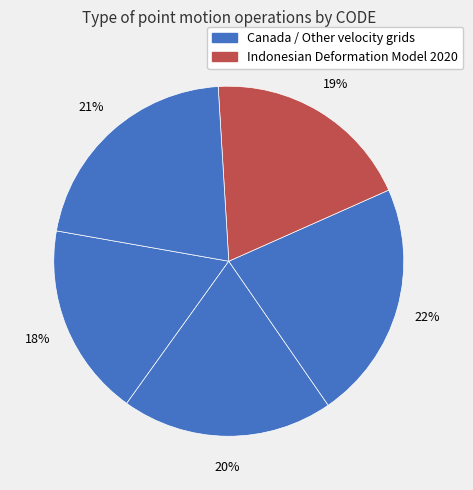

Does any single category account for the majority?

No